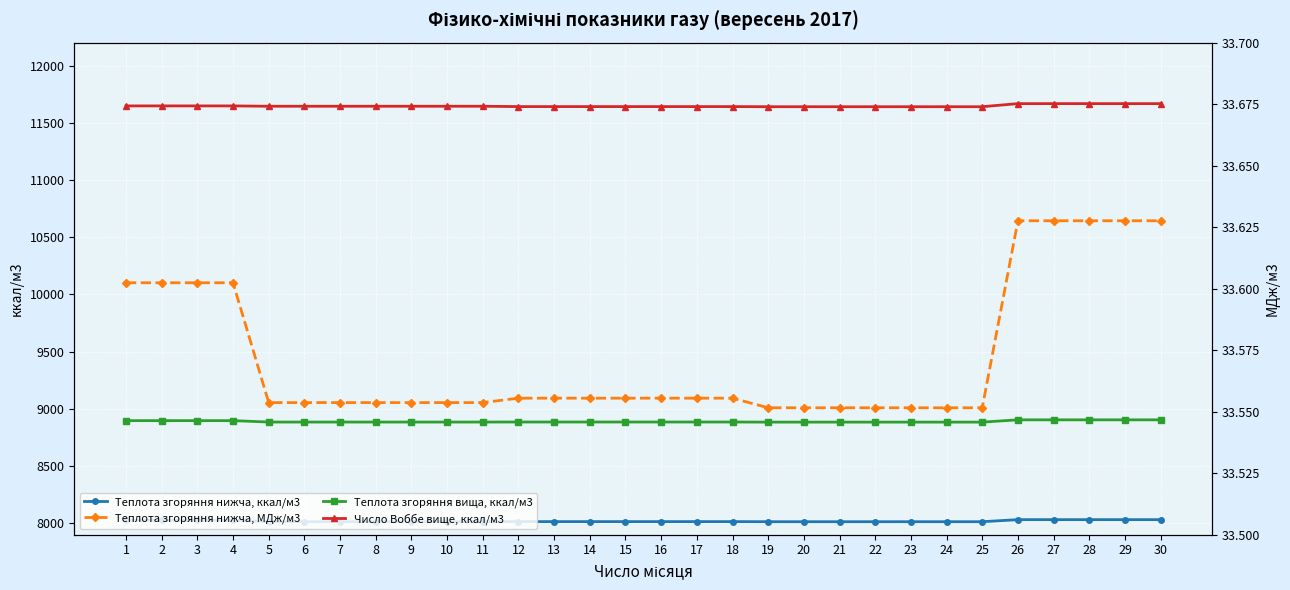

True or false: Число Воббе вище, ккал/м3 and Теплота згоряння нижча, МДж/м3 cross at least once.

False